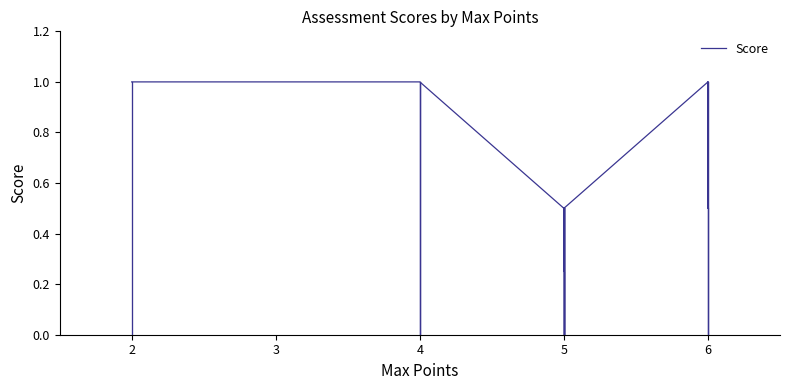

Reading left to right, extract all data points from this chart.

1.0	1.0	1.0	1.0	1.0	1.0	1.0	1.0	1.0	0.5	0.2	0.2	0.5	0.5	0.5	0.5	0.5	0.5	0.5	0.5	0.5	0.5	0.5	0.5	0.5	0.5	0.5	0.5	0.5	1.0	1.0	0.5	0.5	1.0	1.0